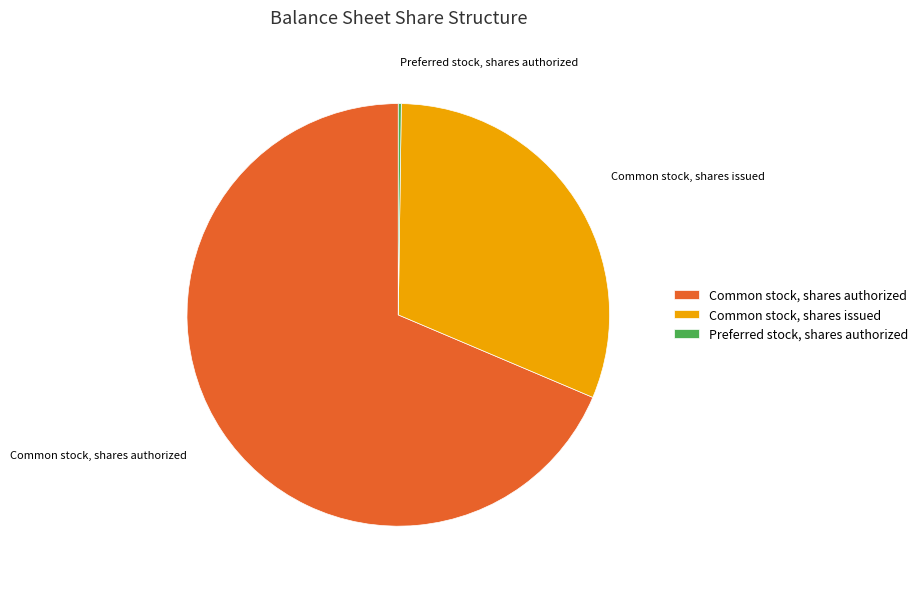

Between Common stock, shares authorized and Common stock, shares issued, which is larger?

Common stock, shares authorized